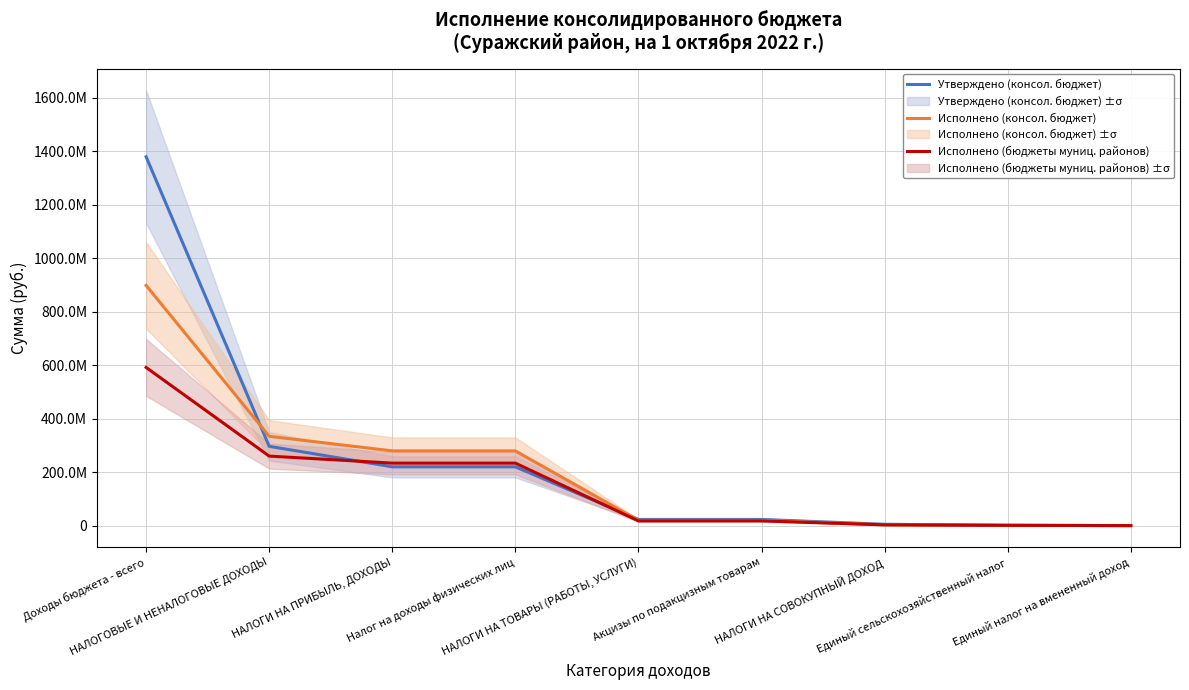

What are all the series names shown in the legend?

Утверждено (консол. бюджет), Исполнено (консол. бюджет), Исполнено (бюджеты муниц. районов)